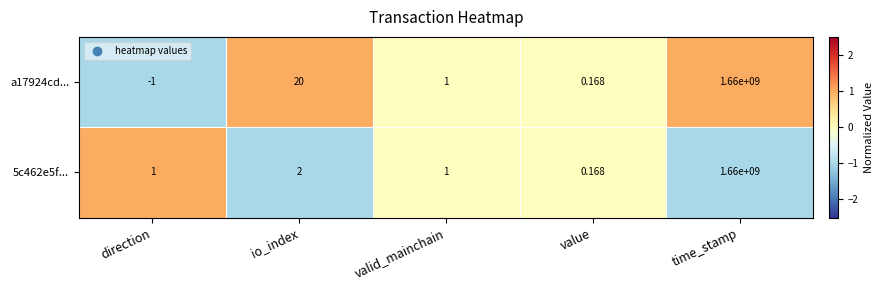

Which category has the highest value across all series?

time_stamp